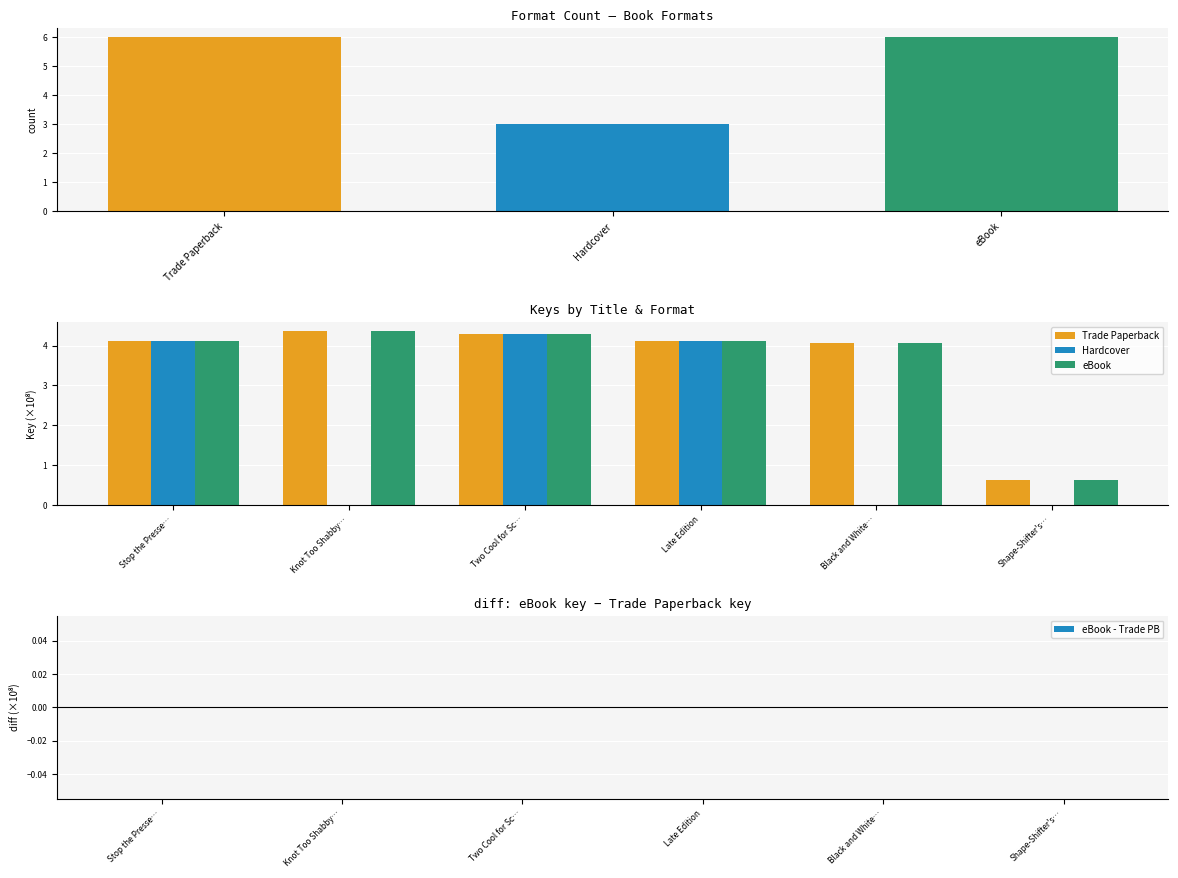

Rank the series at Black and White… from lowest to highest value.

Hardcover, Trade Paperback, eBook